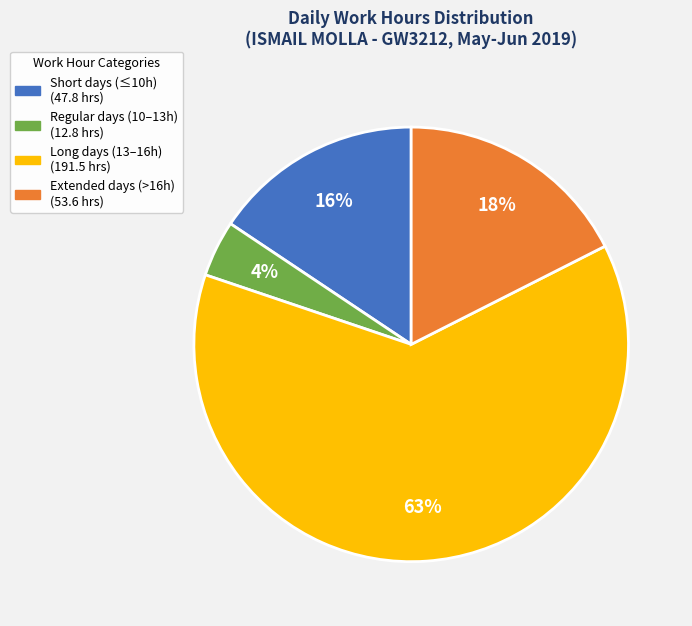

To the nearest percent, what is the average slice percentage?

25%